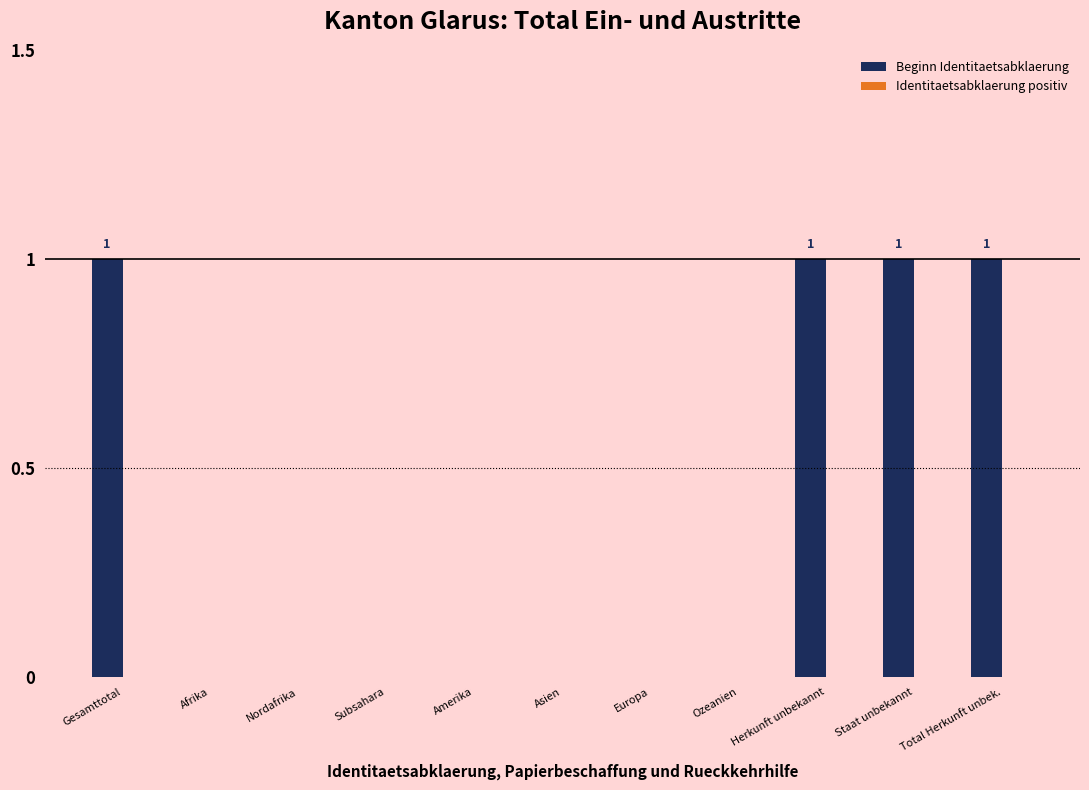

True or false: the data shows 0 at Europa.

True